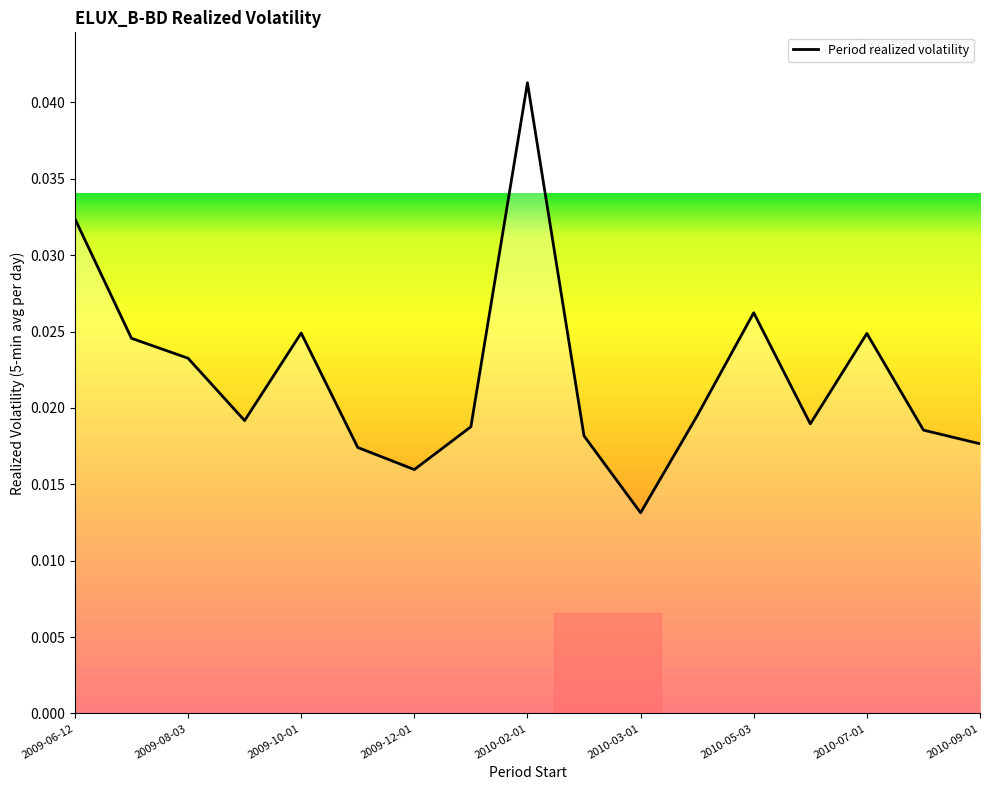

Does the chart have visible grid lines?

No